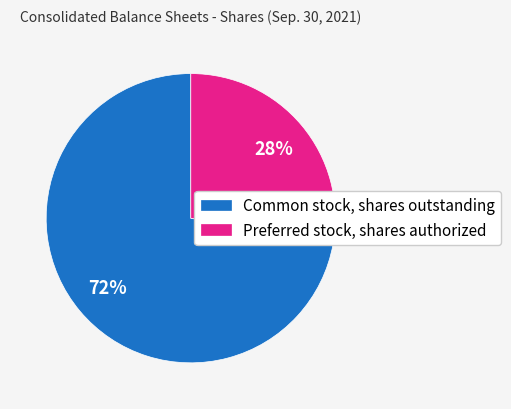

To the nearest percent, what portion does Preferred stock, shares authorized represent?

28%